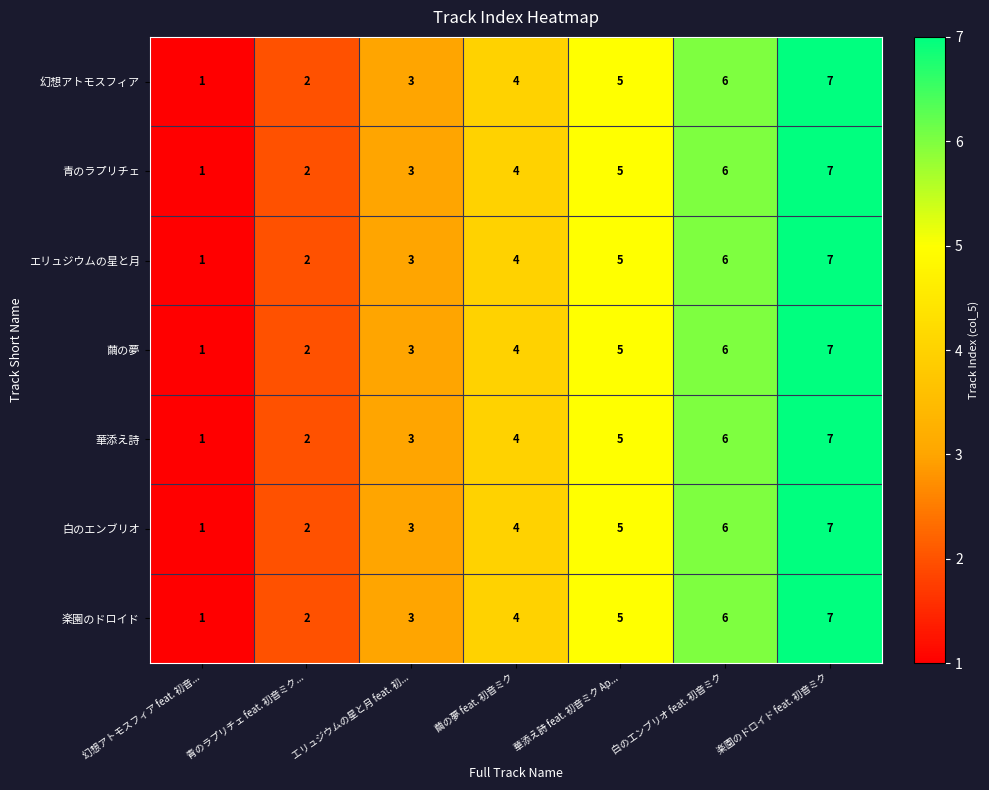

At which category is the sum across all series the highest?

楽園のドロイド feat. 初音ミク